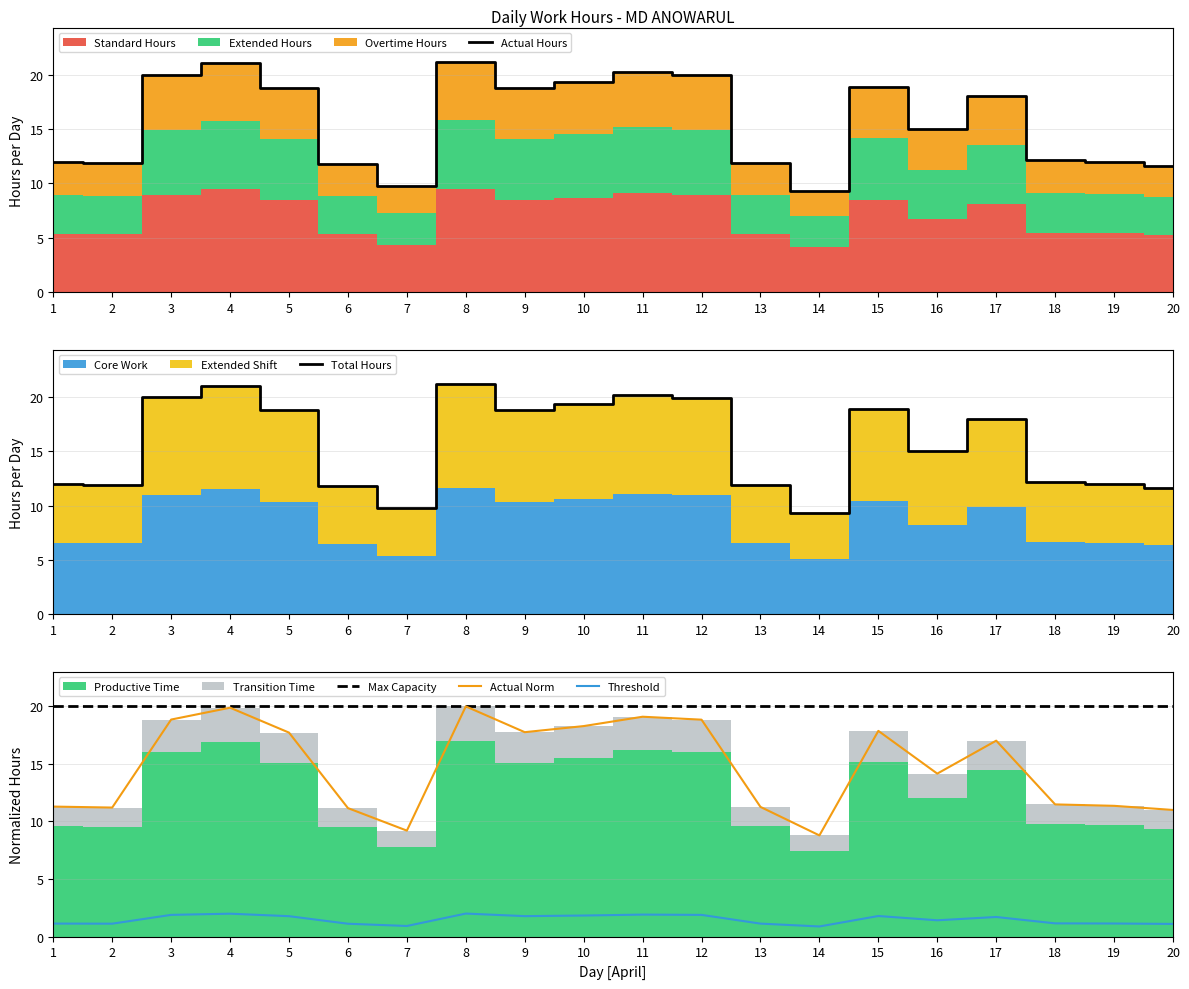

Count the number of categories in the chart.

20